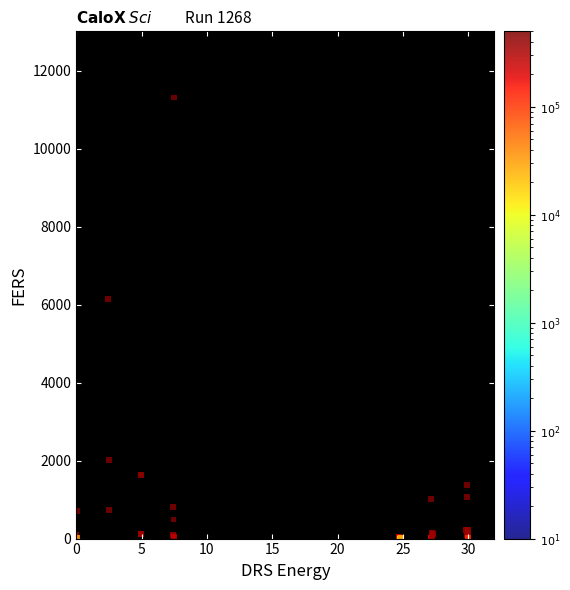

What Y value in the scatter plot is closest to 5659?

6152